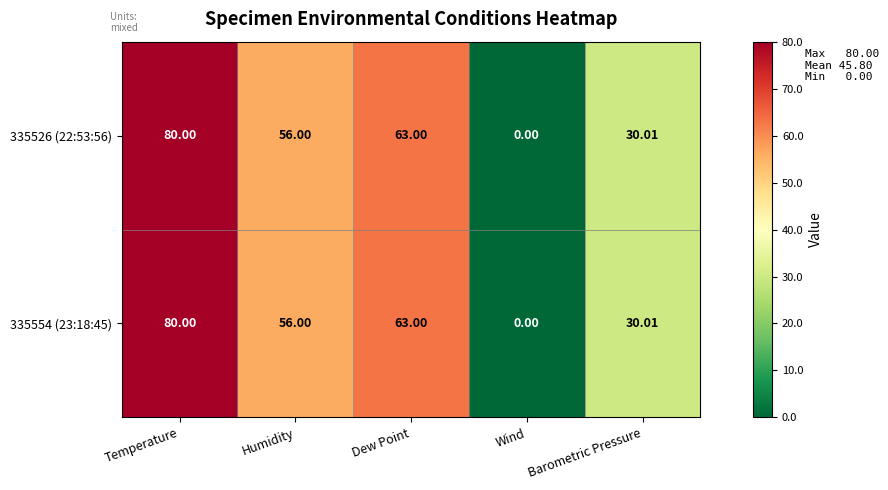

At which label is 335526 (22:53:56) closest to 40?

Barometric Pressure